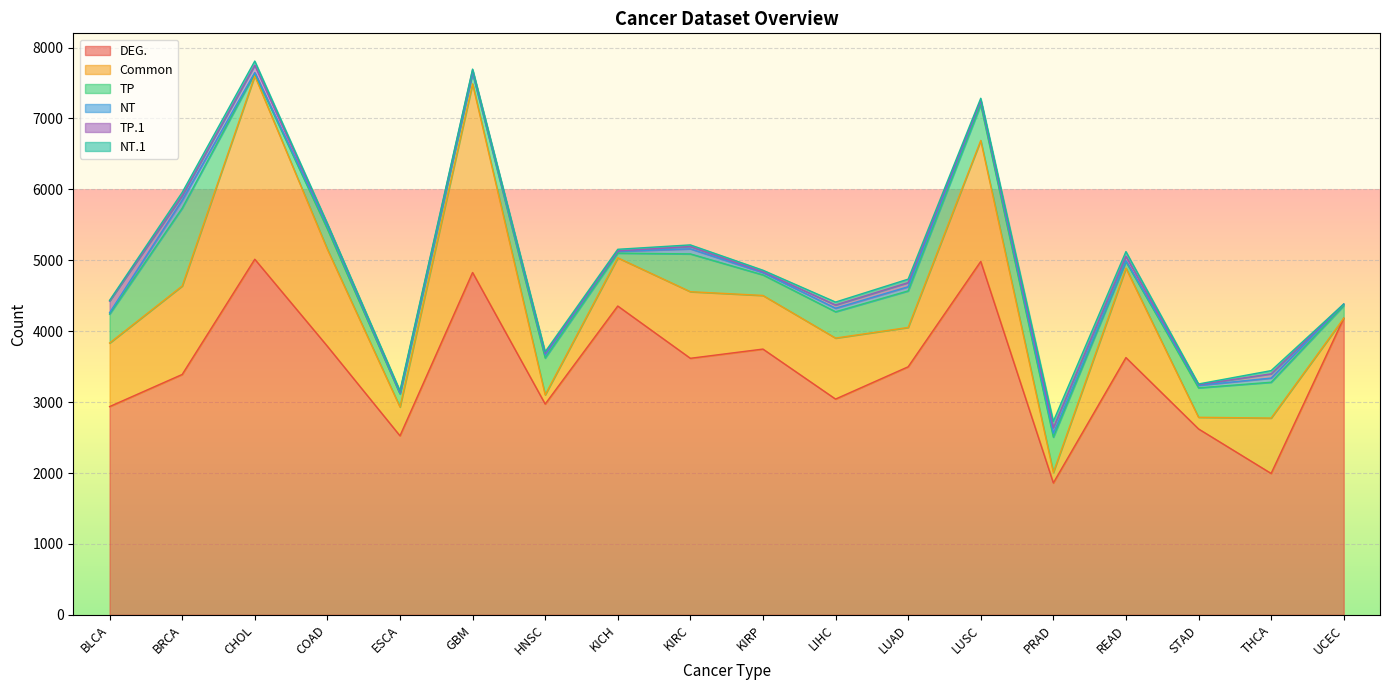

True or false: DEG. and NT.1 intersect in this chart.

False